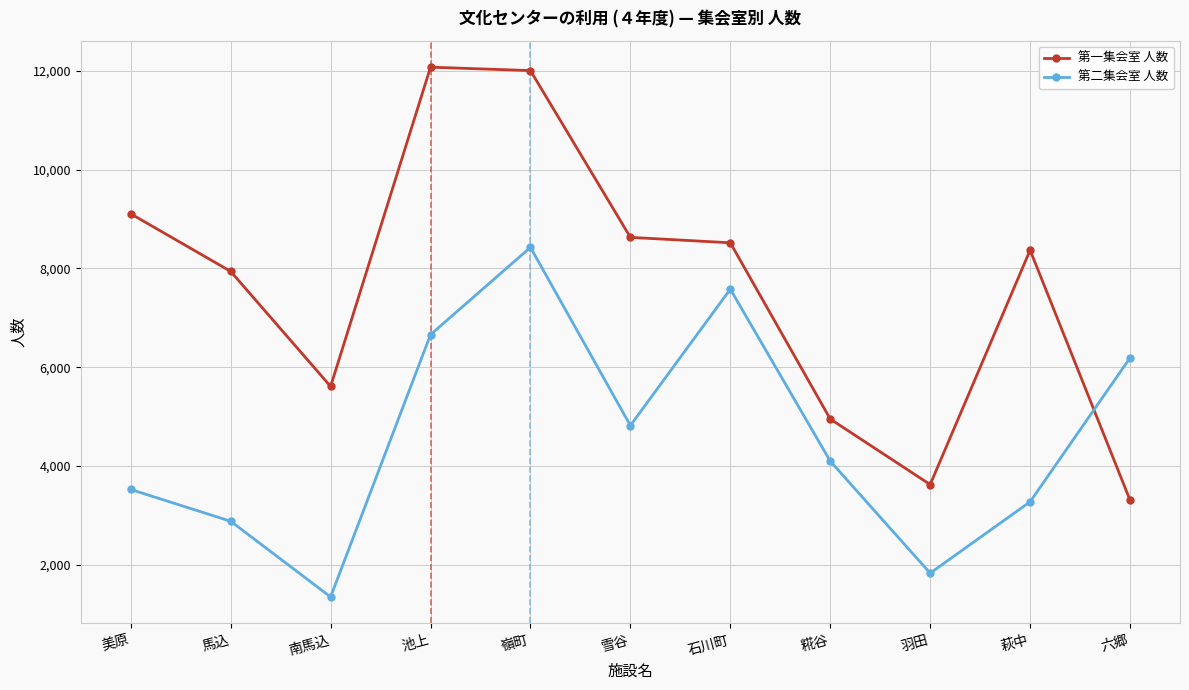

At which category does 第二集会室 人数 reach its first local peak?

嶺町